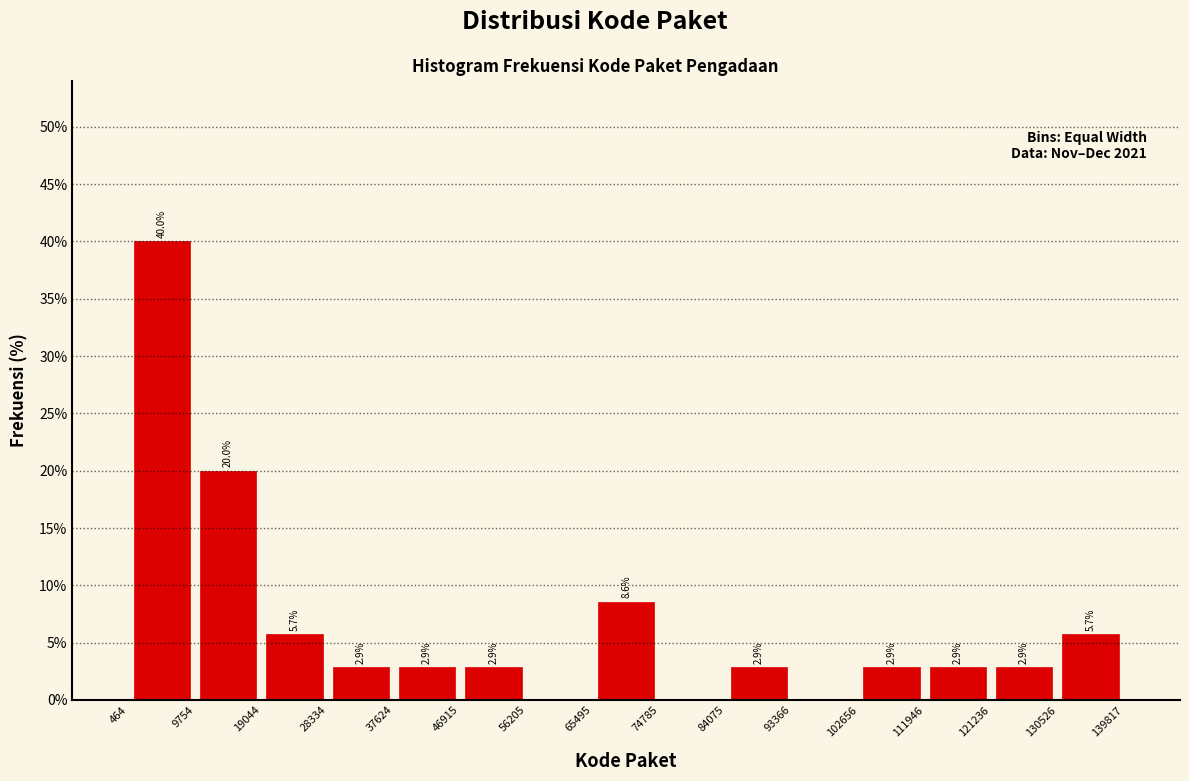

Over which range of the x-axis is the bar tallest?

464 to 9754